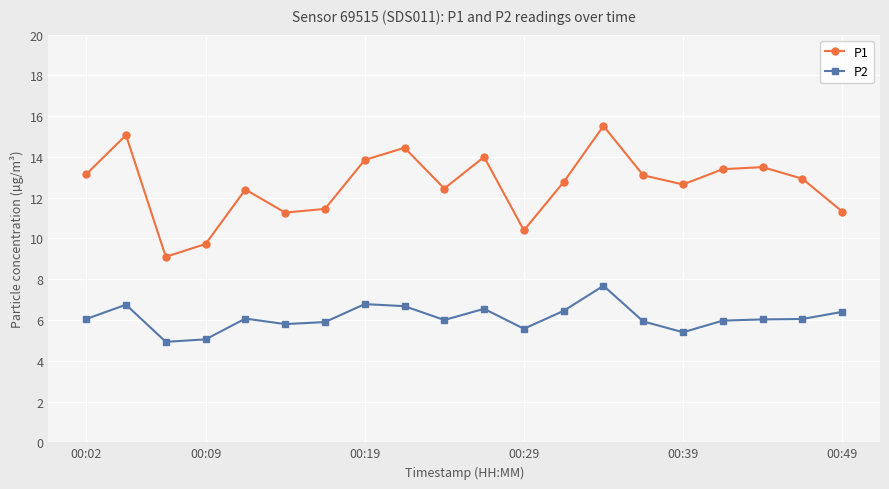

At how many categories does at least one series exceed 11?

17